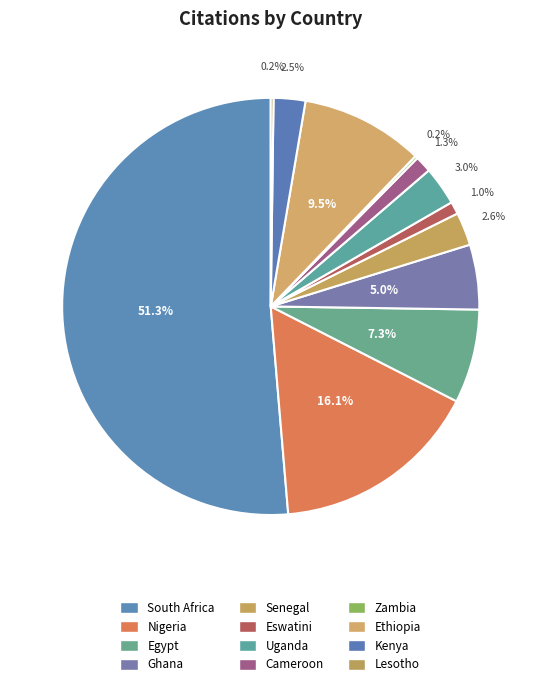

Which slice is the largest?

South Africa